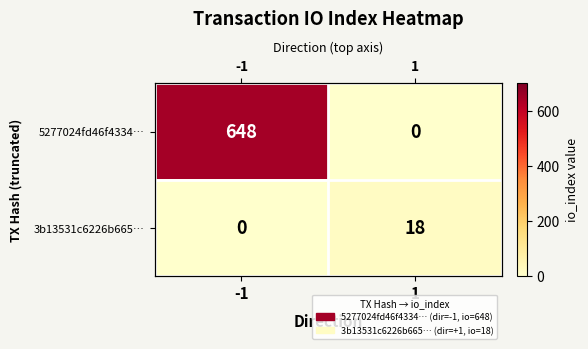

The value of 3b13531c6226b665… at 1 is 26. True or false?

False